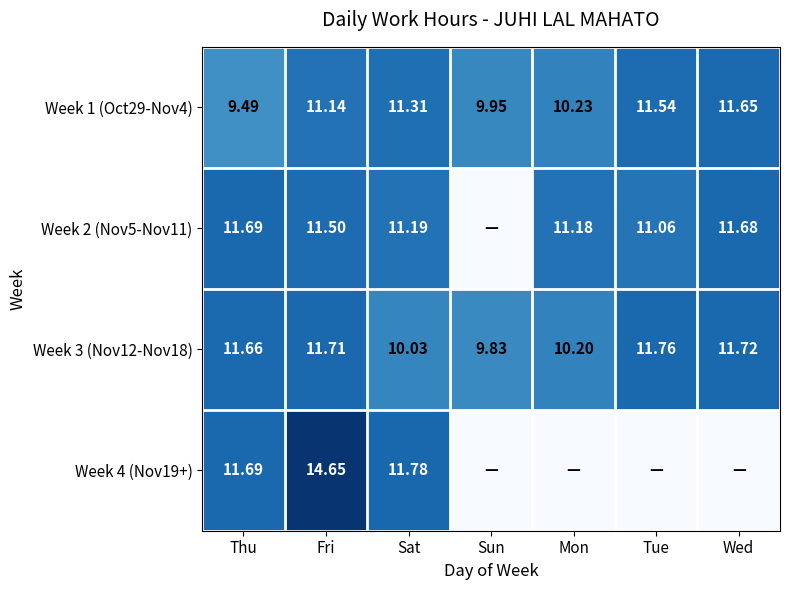

How many data points in Week 1 (Oct29-Nov4) are less than 11?

3